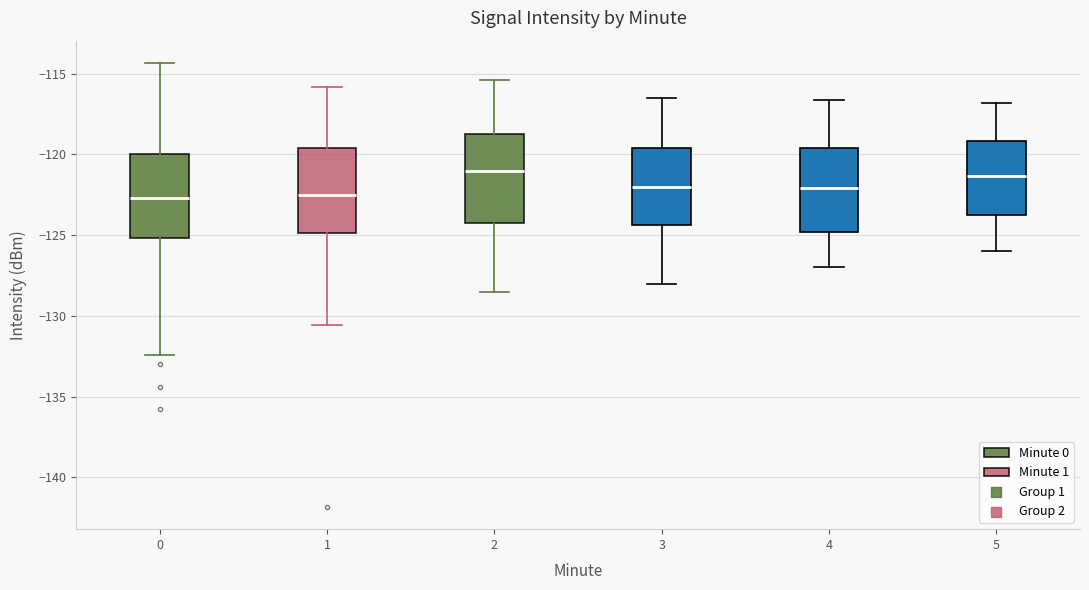

Reading left to right, transcribe this box plot: for each box, give where its median line is, the range the box spans, and where its two whiskers end, as read against the y-axis. The values are not printed on the chart, so give them approximately, as read against the axis.

0: median -122.5, box -125.0 to -120.0, whiskers -132.5 to -114.5
1: median -122.5, box -125.0 to -119.5, whiskers -130.5 to -116.0
2: median -121.0, box -124.0 to -118.5, whiskers -128.5 to -115.5
3: median -122.0, box -124.5 to -119.5, whiskers -128.0 to -116.5
4: median -122.0, box -125.0 to -119.5, whiskers -127.0 to -116.5
5: median -121.5, box -123.5 to -119.0, whiskers -126.0 to -117.0